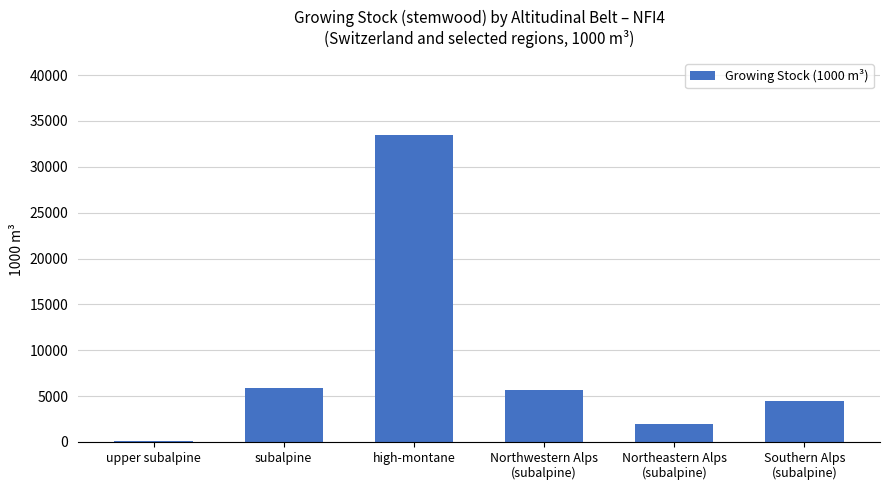

How many distinct data groups are displayed?

1